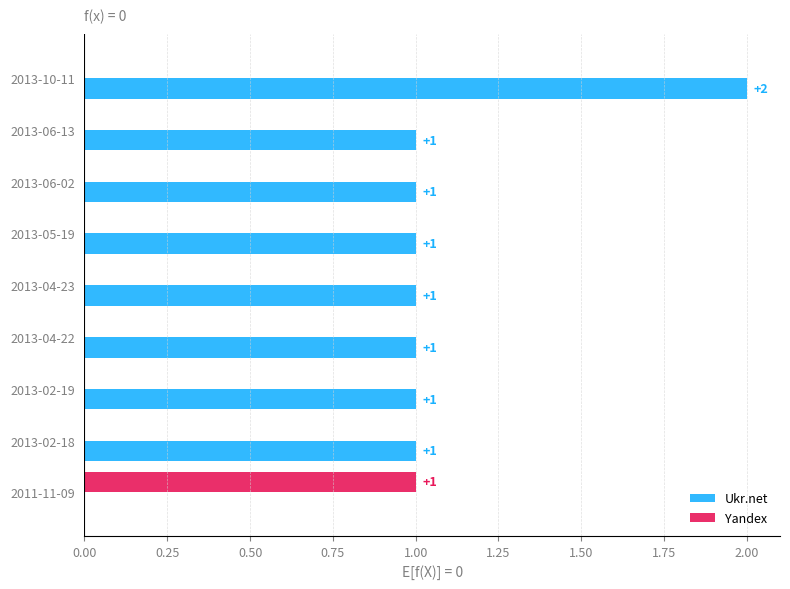

The Yandex series shows 0 at 2013-04-22. True or false?

True